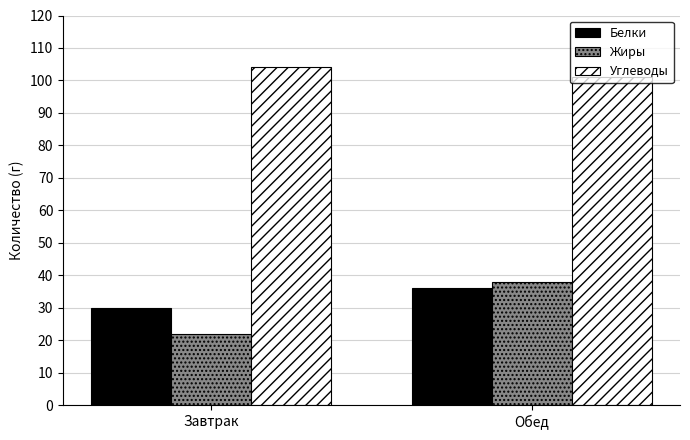

What is the difference between the Жиры values at Обед and Завтрак?

16